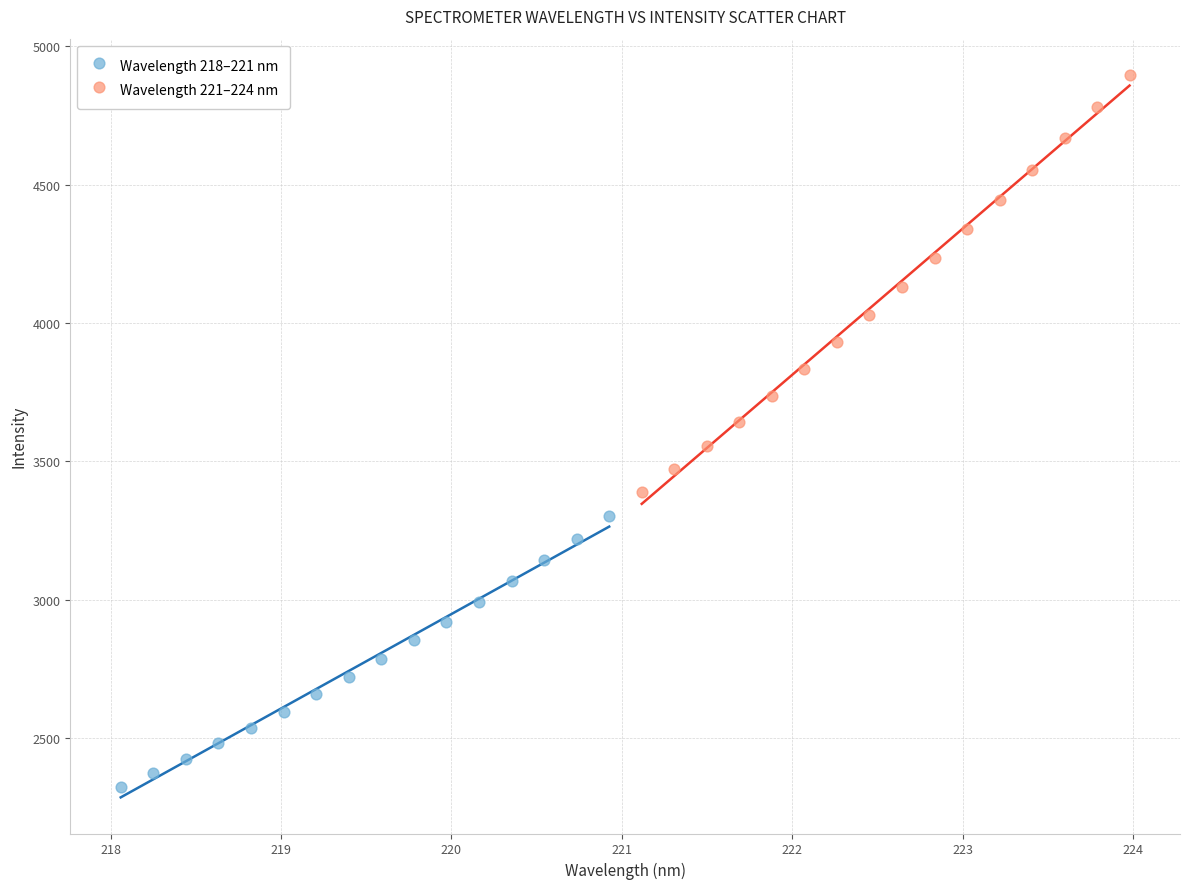

Which series reaches the maximum Y coordinate?

Wavelength 221–224 nm